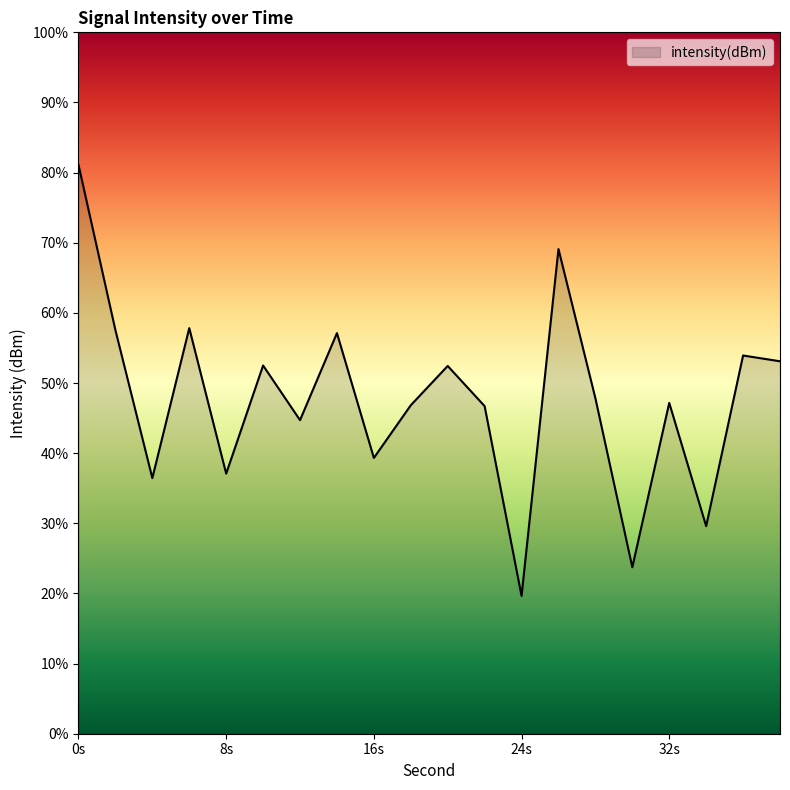

Does the chart display data point markers on the line(s)?

No